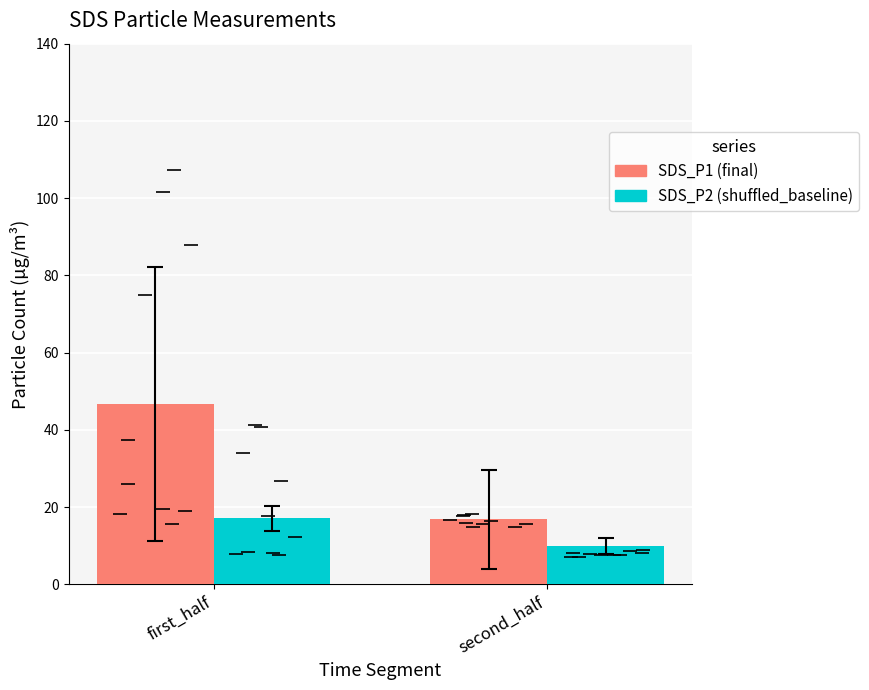

At which category is the sum across all series the highest?

first_half